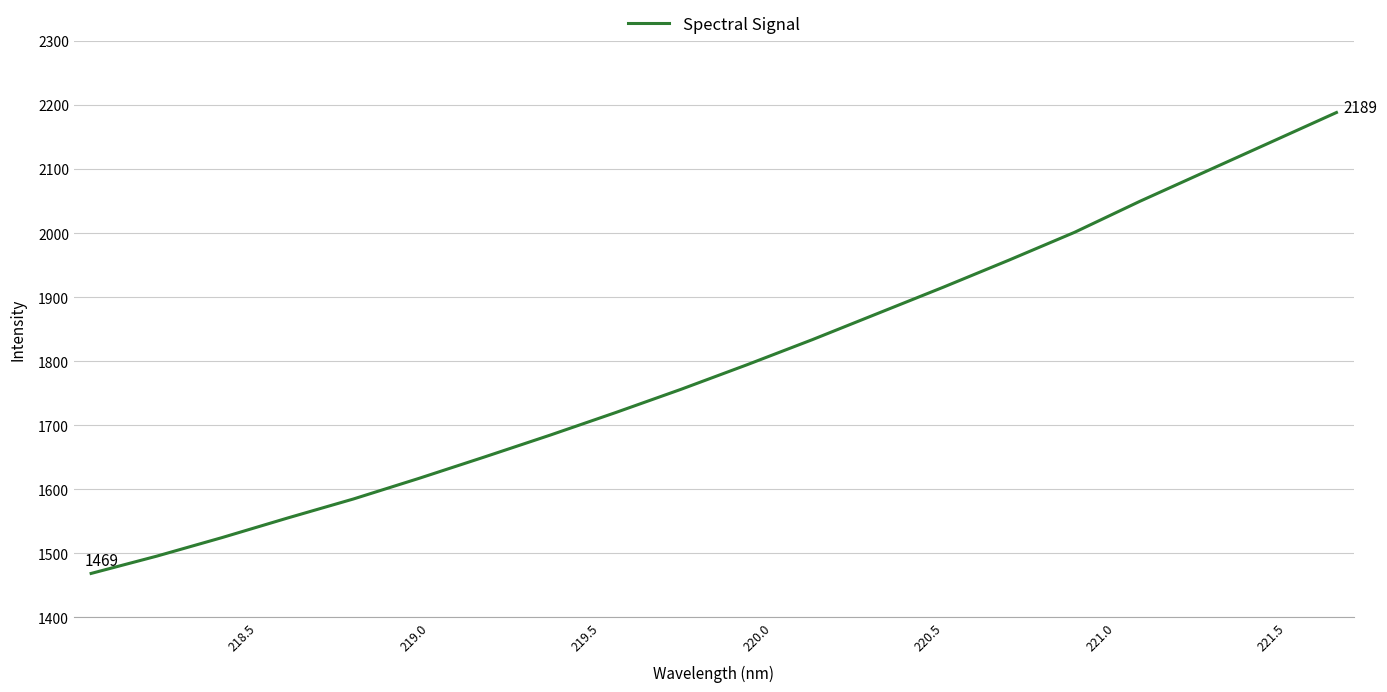

What is the difference between the maximum and minimum values?

720.2